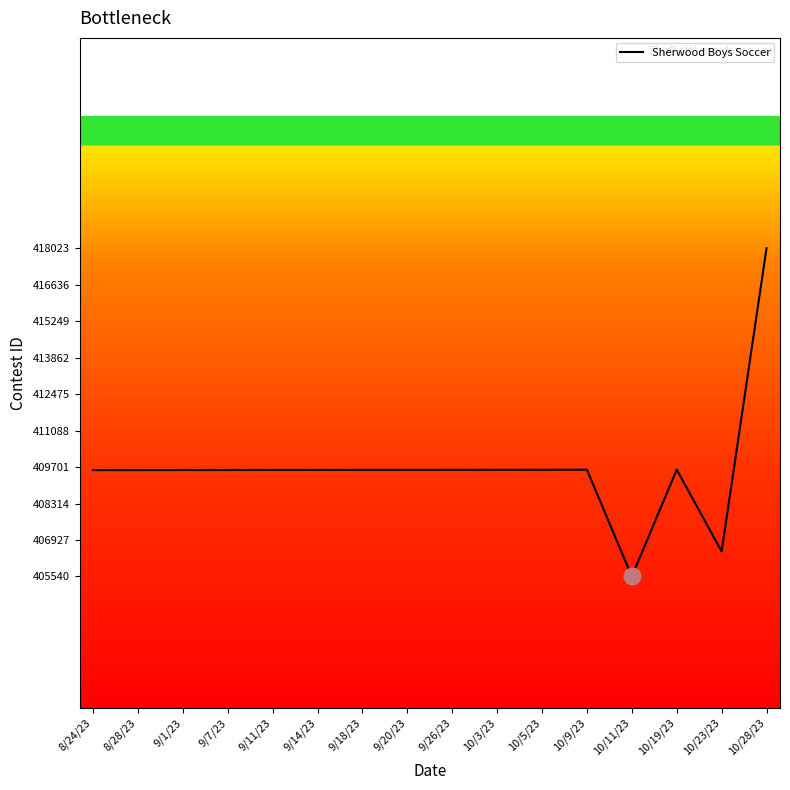

Is it true that the value at 9/20/23 is 409593?

True